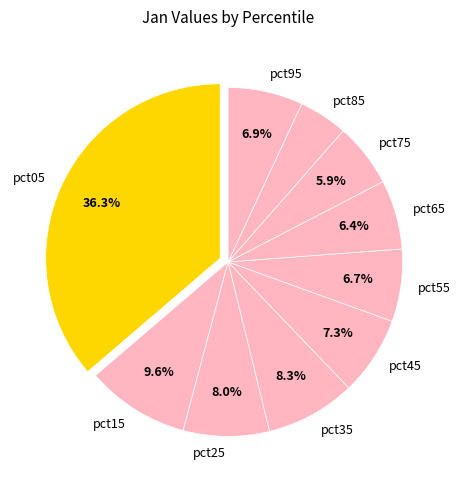

How many segments does this pie chart have?

10